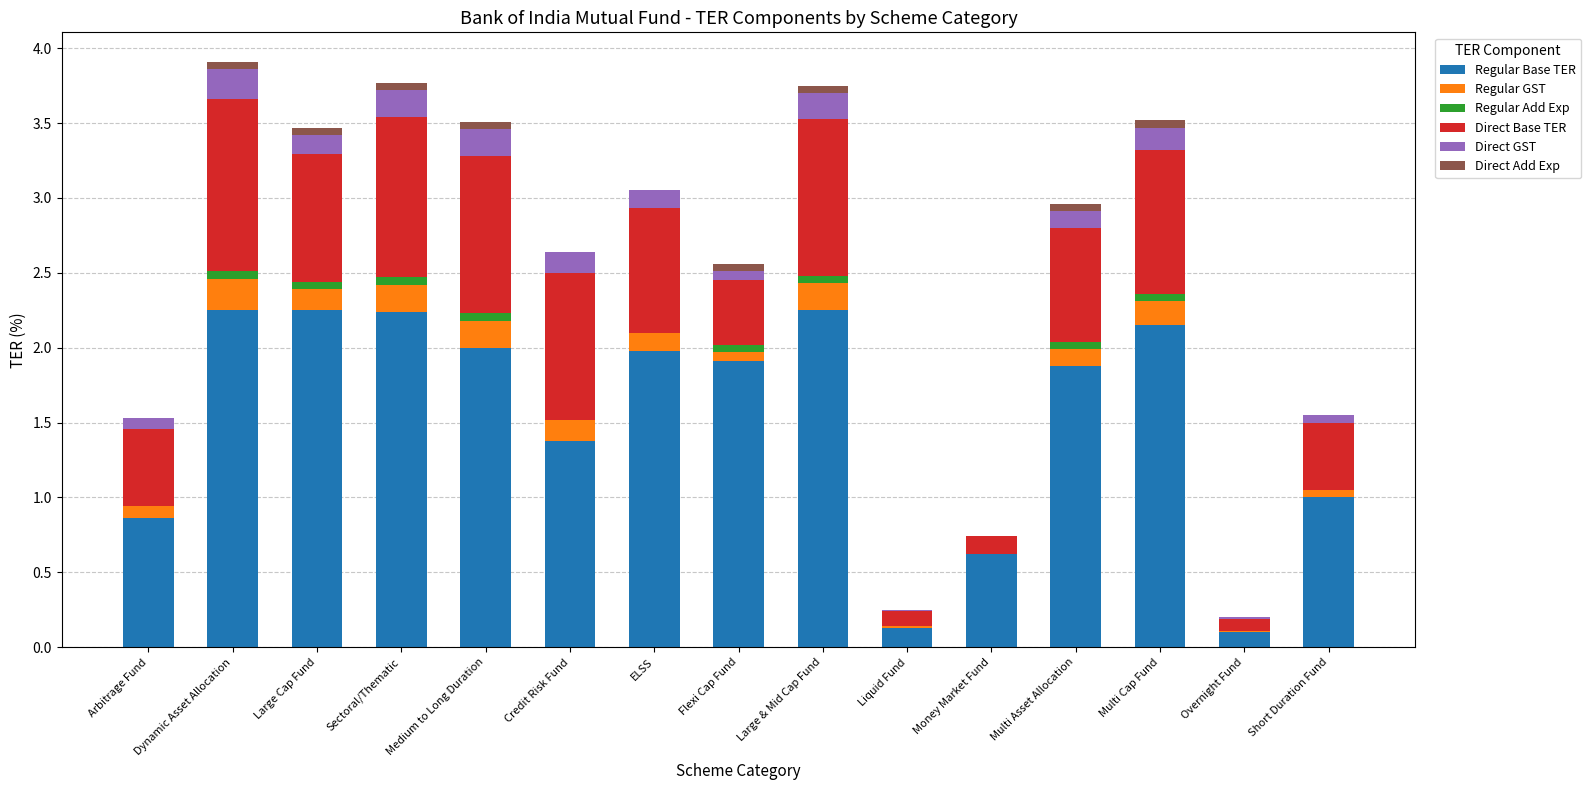

The Regular Base TER series shows 3.0 at ELSS. True or false?

False